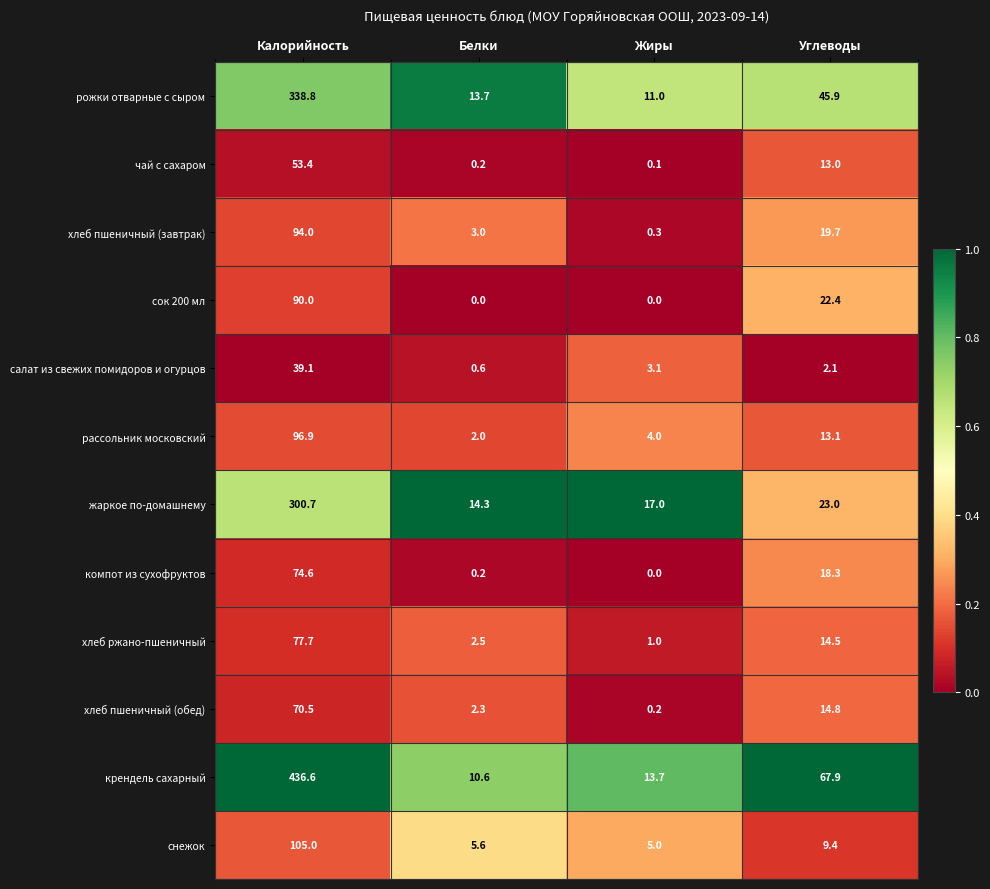

At which label does чай с сахаром first exceed 13?

Калорийность